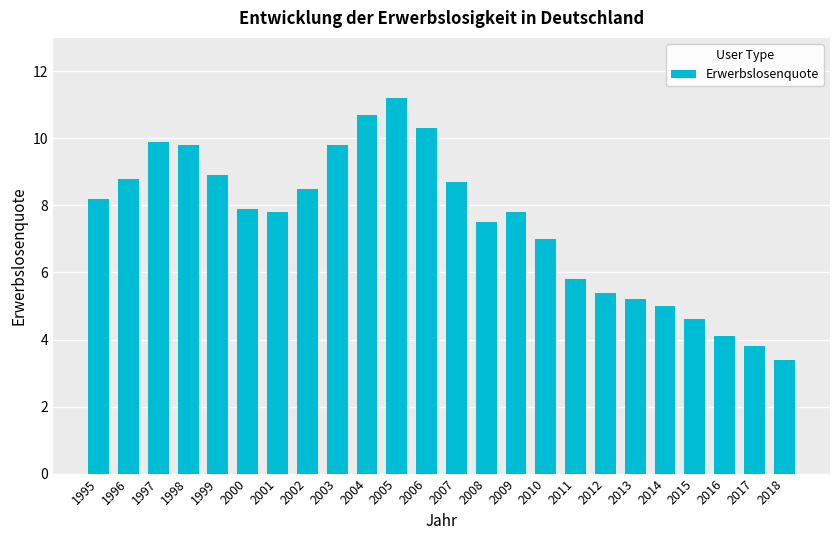

Which category has the lowest value across all series?

2018